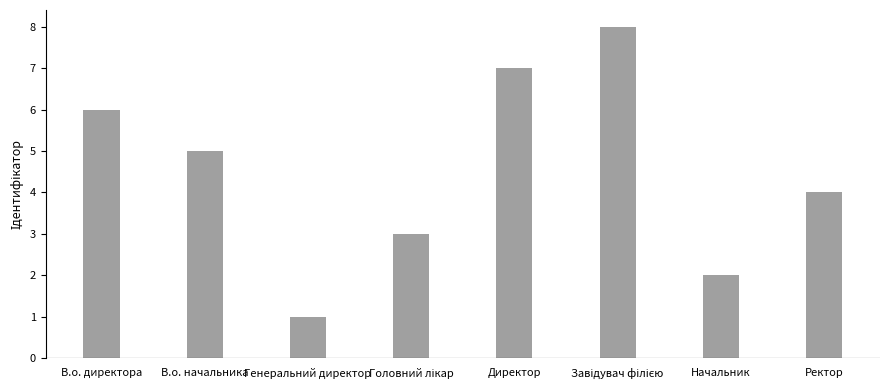

Count the values in the range 3 to 7.

5